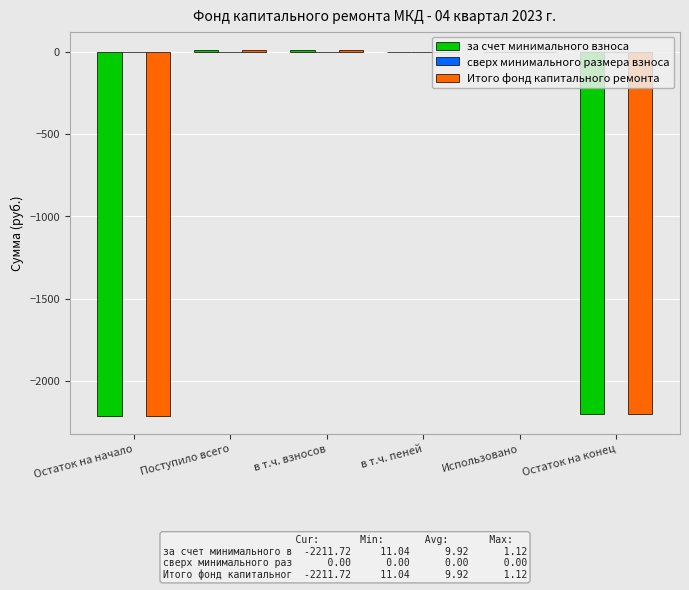

At which label is Итого фонд капитального ремонта closest to -1100?

Использовано